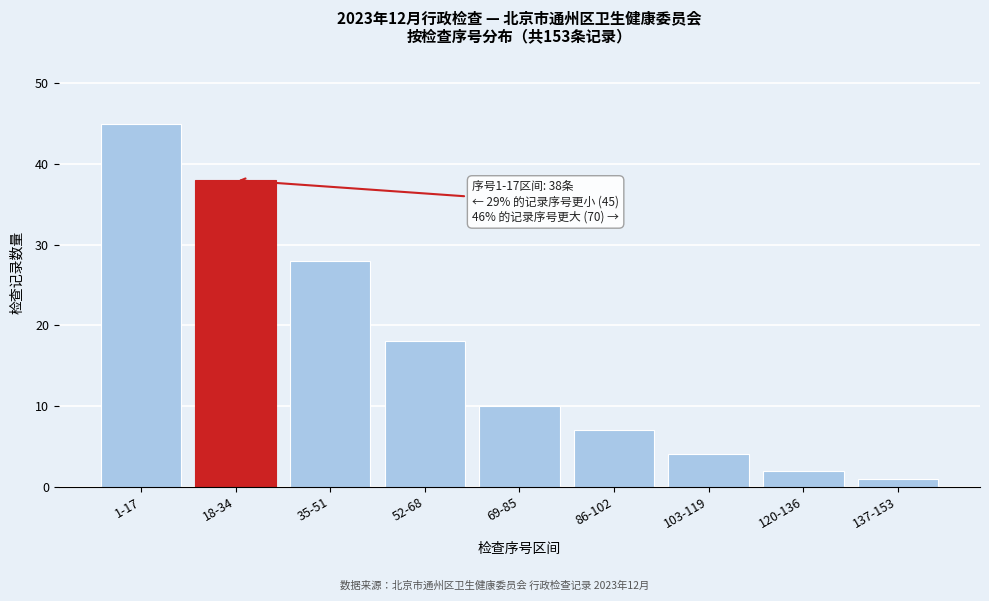

Reading left to right, extract all data points from this chart.

1-17=45	18-34=38	35-51=28	52-68=18	69-85=10	86-102=7	103-119=4	120-136=2	137-153=1